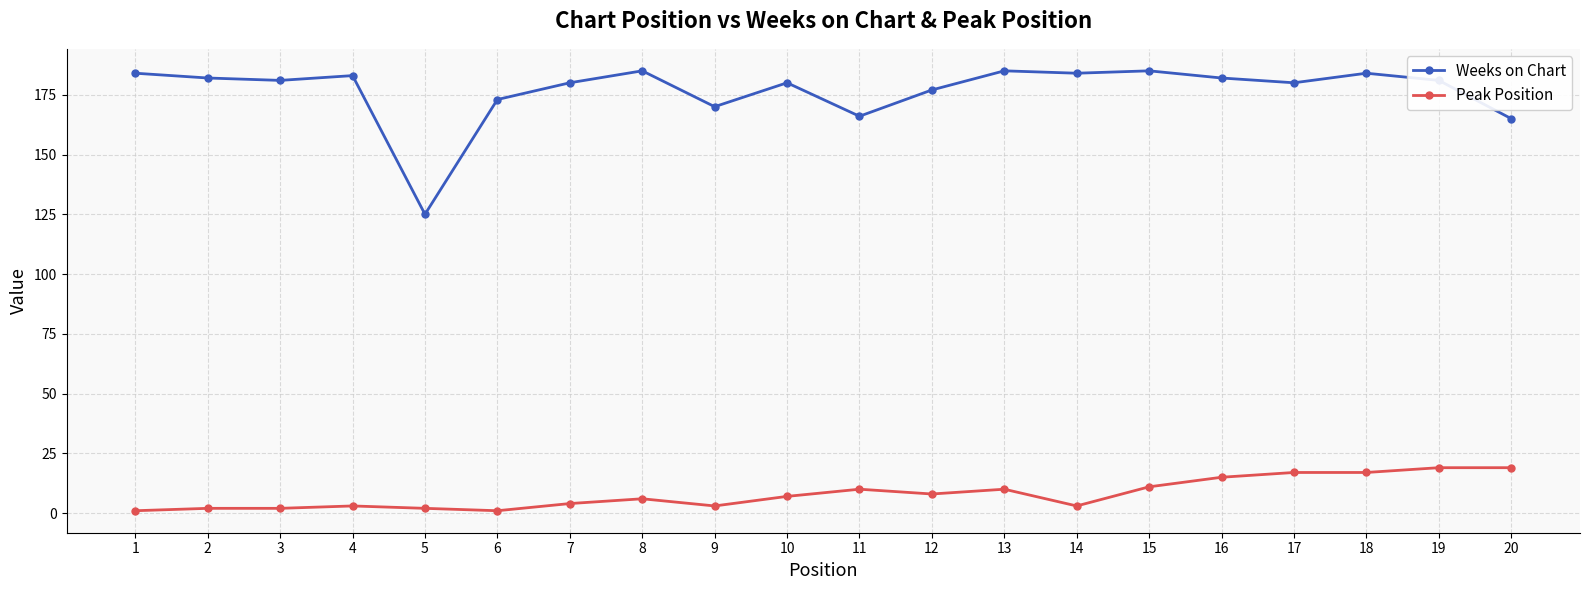

Is it true that Peak Position equals 8 at 12?

True